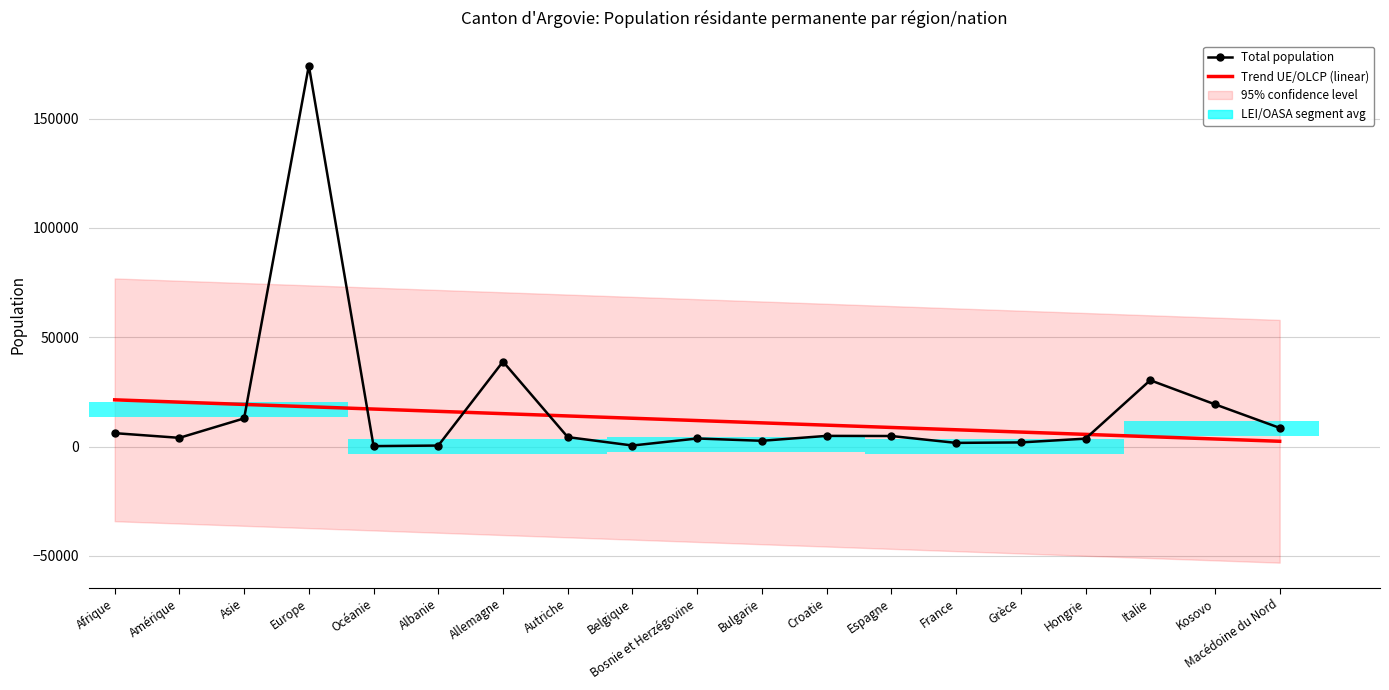

At which label does Total population first exceed 4307?

Afrique